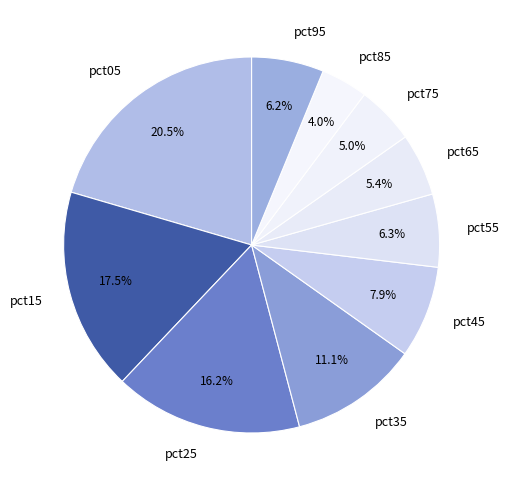

What is the largest slice in the pie chart?

pct05